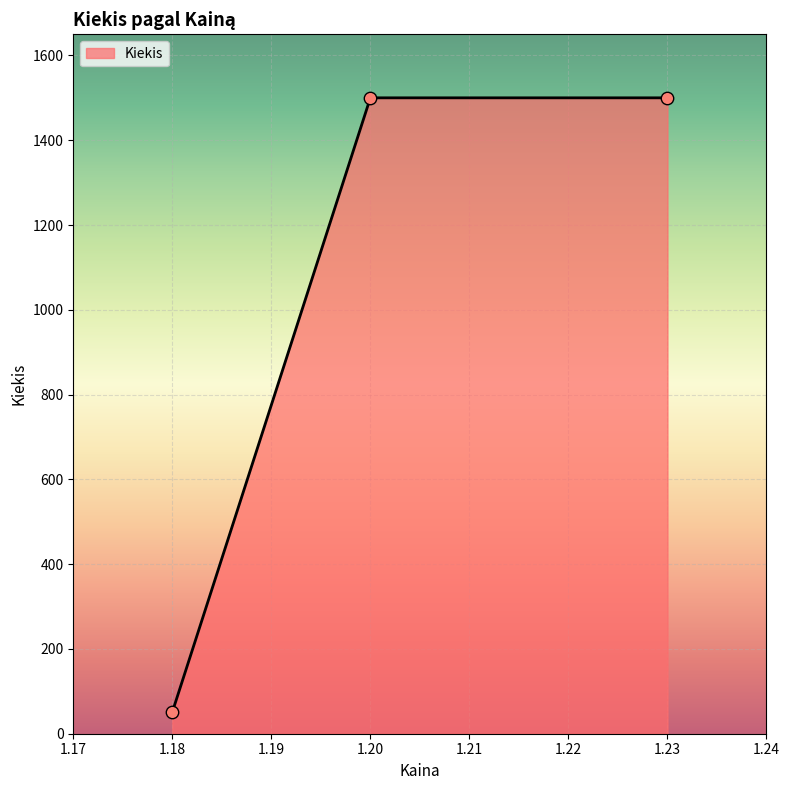

What is the change in value from 1.18 to 1.2?

+1449